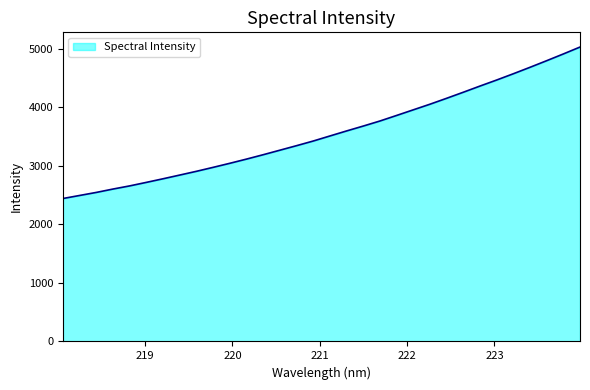

What is the greatest value displayed?

5029.5